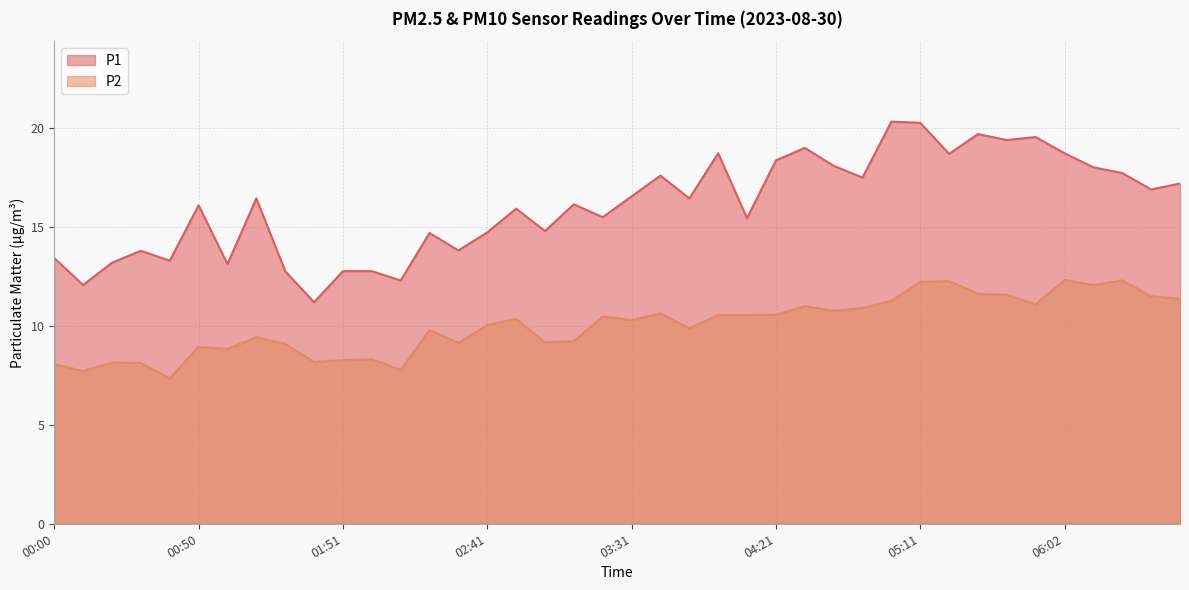

Between 04:11 and 01:51, which is larger?

04:11